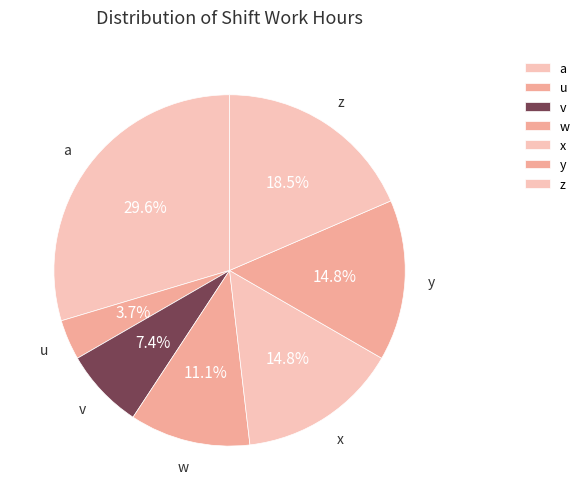

The x slice represents 3% of the pie. True or false?

False